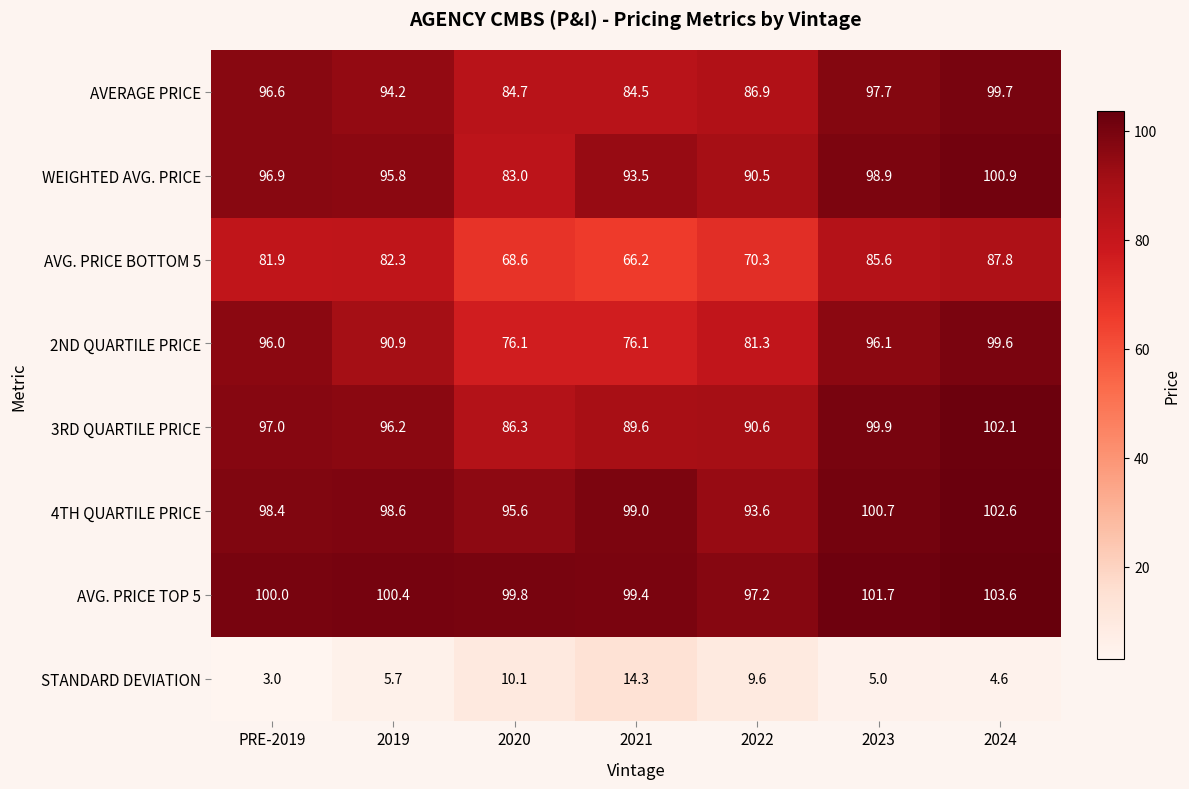

How many values in the 3RD QUARTILE PRICE series are below 96?

3